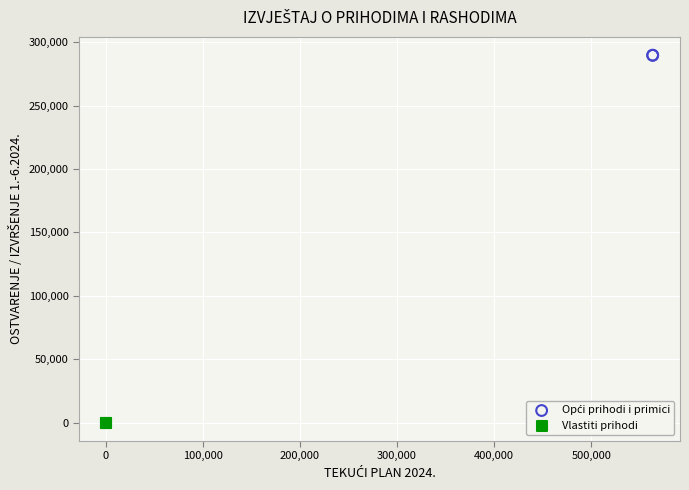

Which series reaches the minimum Y coordinate?

Vlastiti prihodi